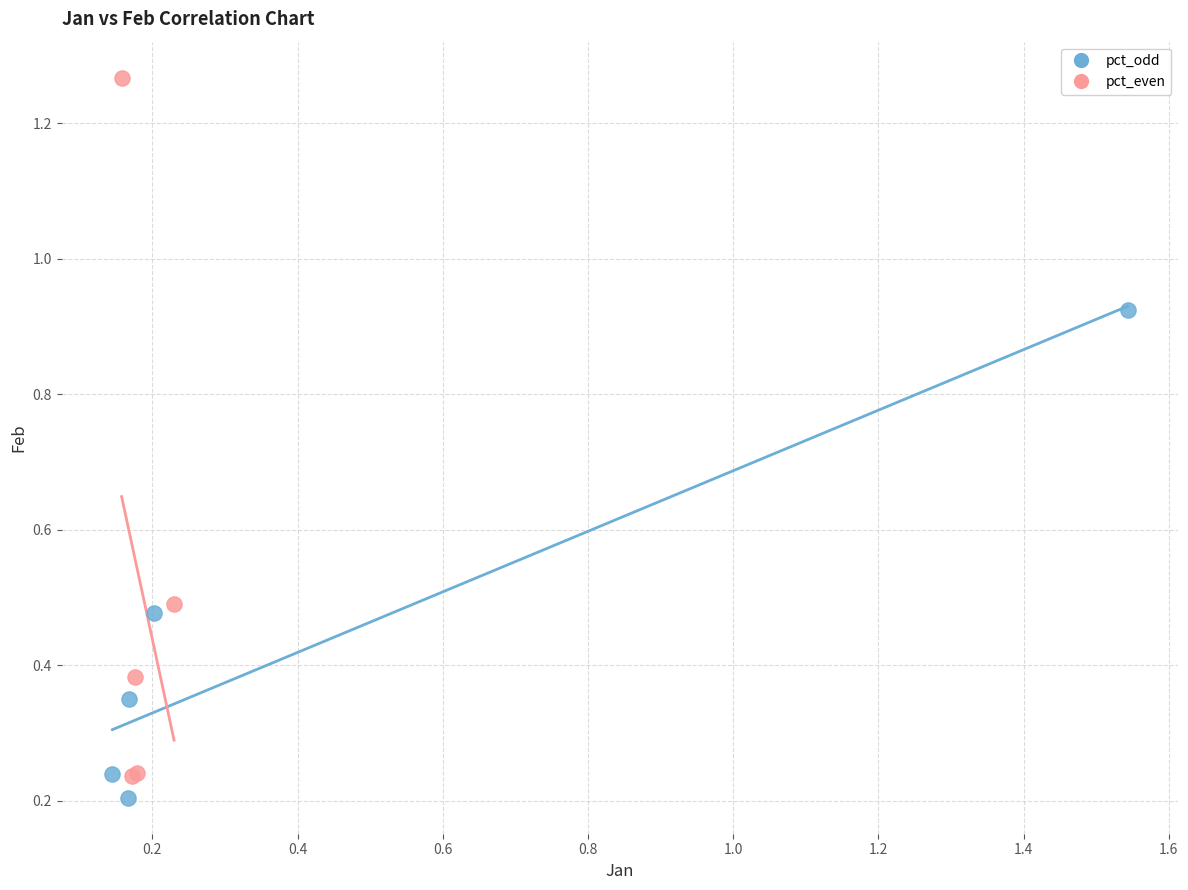

Which series has the largest Y range (max minus min)?

pct_even